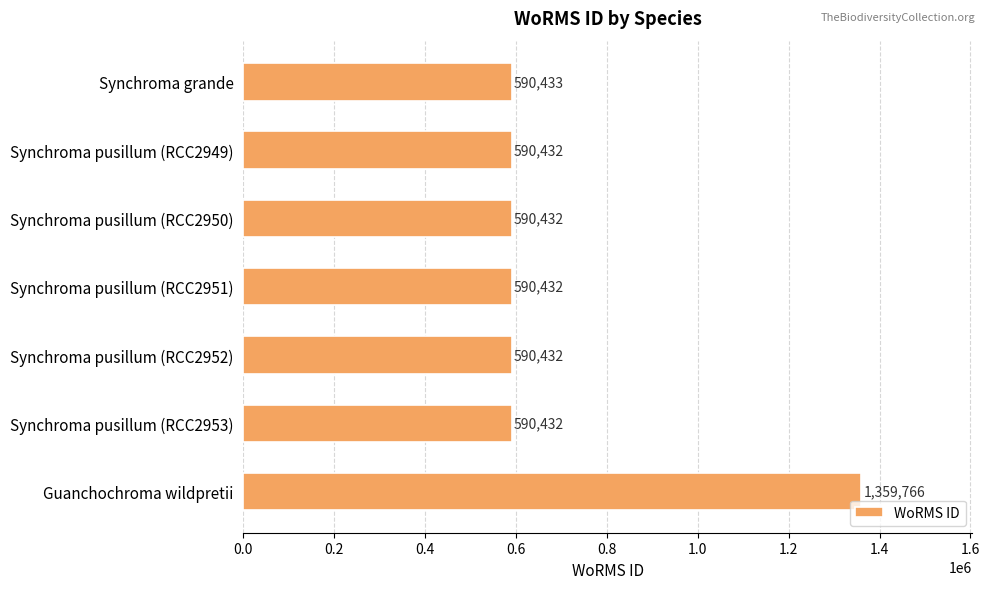

Reading top to bottom, what are all the values shown in this chart?

590433	590432	590432	590432	590432	590432	1359766